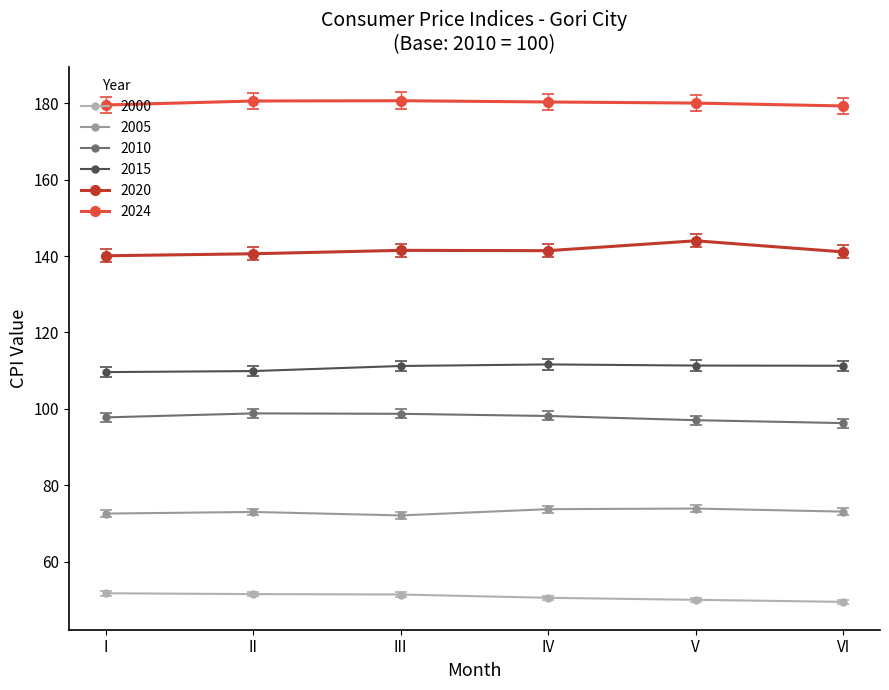

At which label does 2020 reach its peak?

V